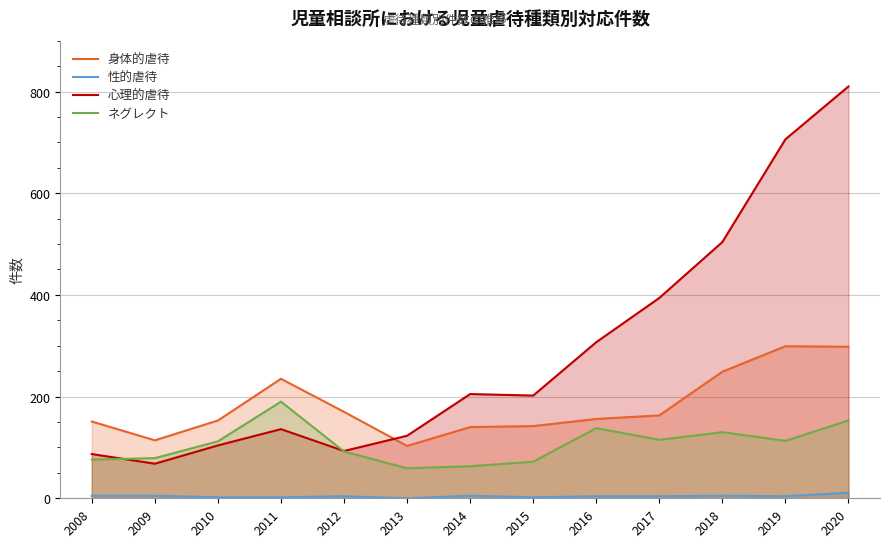

Is it true that 性的虐待 equals 3 at 2011?

False